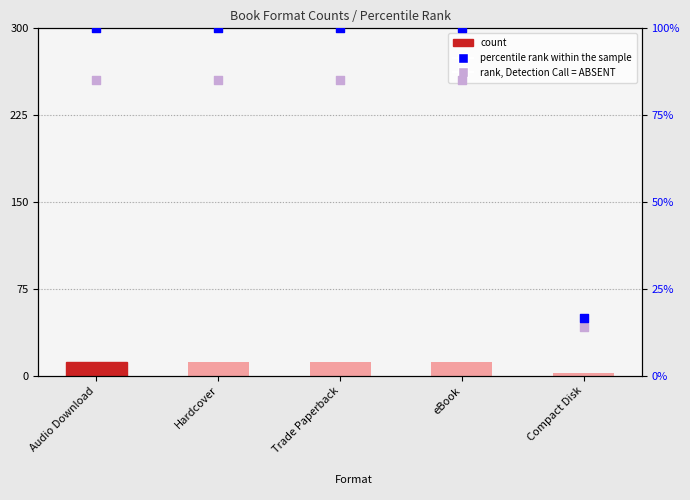

What are all the series names shown in the legend?

count, percentile rank within the sample, rank, Detection Call = ABSENT